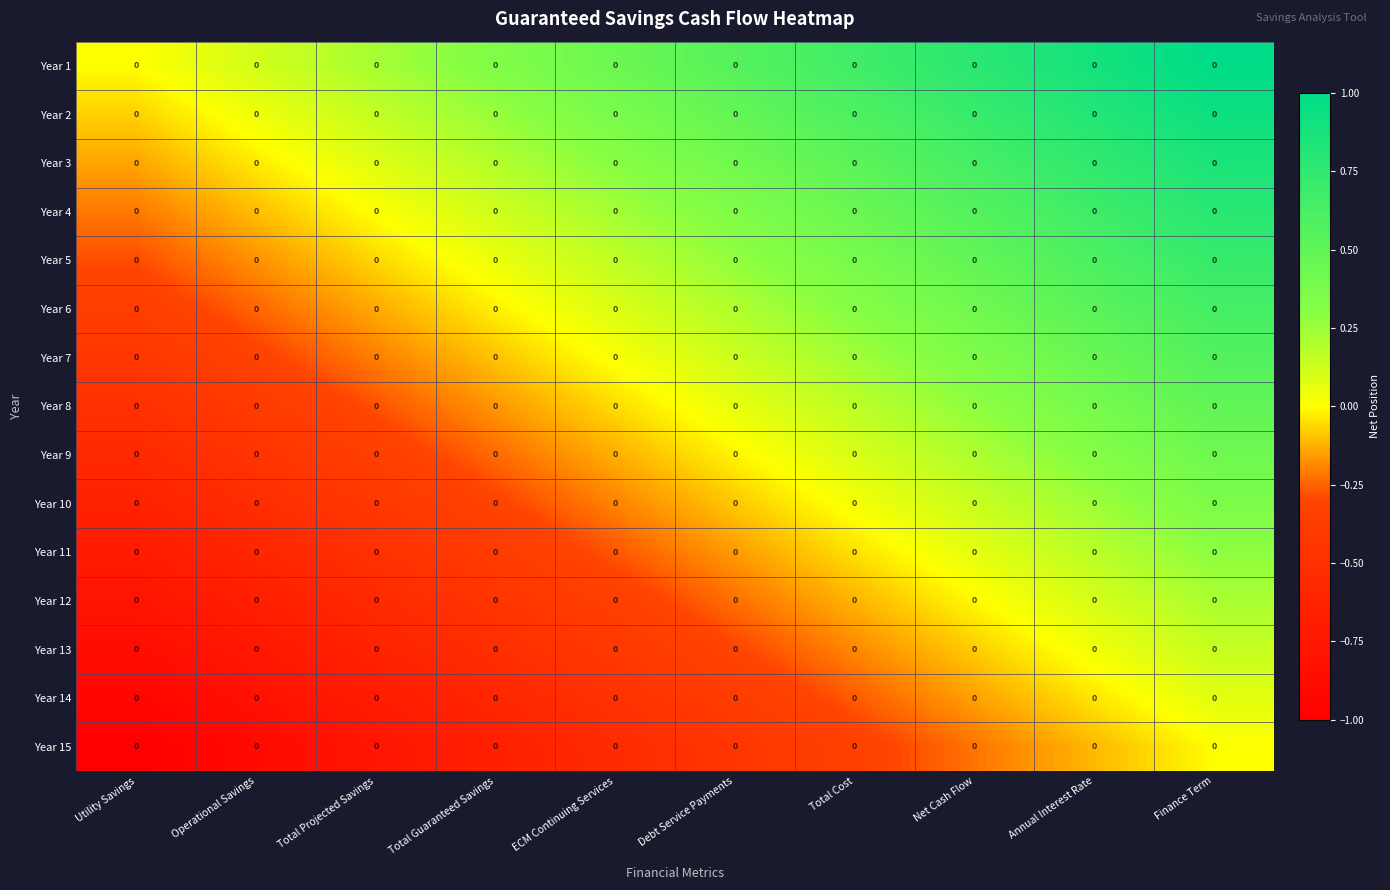

Rank the categories by Year 12 value from lowest to highest.

Utility Savings, Operational Savings, Total Projected Savings, Total Guaranteed Savings, ECM Continuing Services, Debt Service Payments, Total Cost, Net Cash Flow, Annual Interest Rate, Finance Term